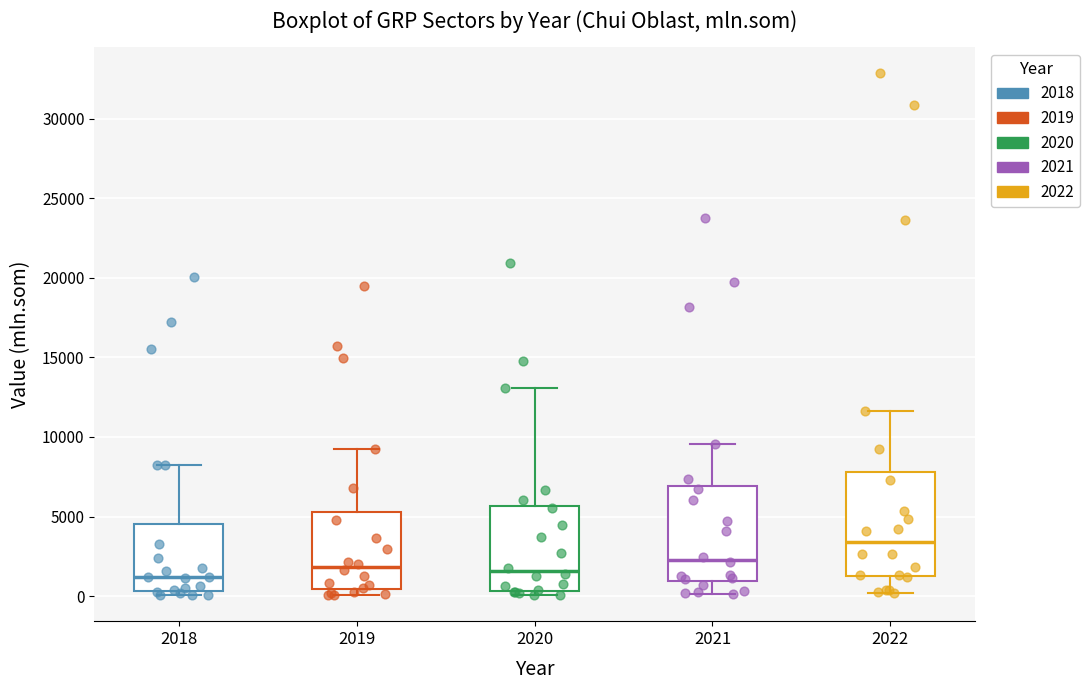

Reading left to right, transcribe this box plot: for each box, give where its median line is, the range the box spans, and where its two whiskers end, as read against the y-axis. The values are not printed on the chart, so give them approximately, as read against the axis.

2018: median 1000, box 500 to 4500, whiskers 0 to 8500
2019: median 2000, box 500 to 5500, whiskers 0 to 9000
2020: median 1500, box 500 to 5500, whiskers 0 to 13000
2021: median 2500, box 1000 to 7000, whiskers 0 to 9500
2022: median 3500, box 1500 to 8000, whiskers 0 to 11500